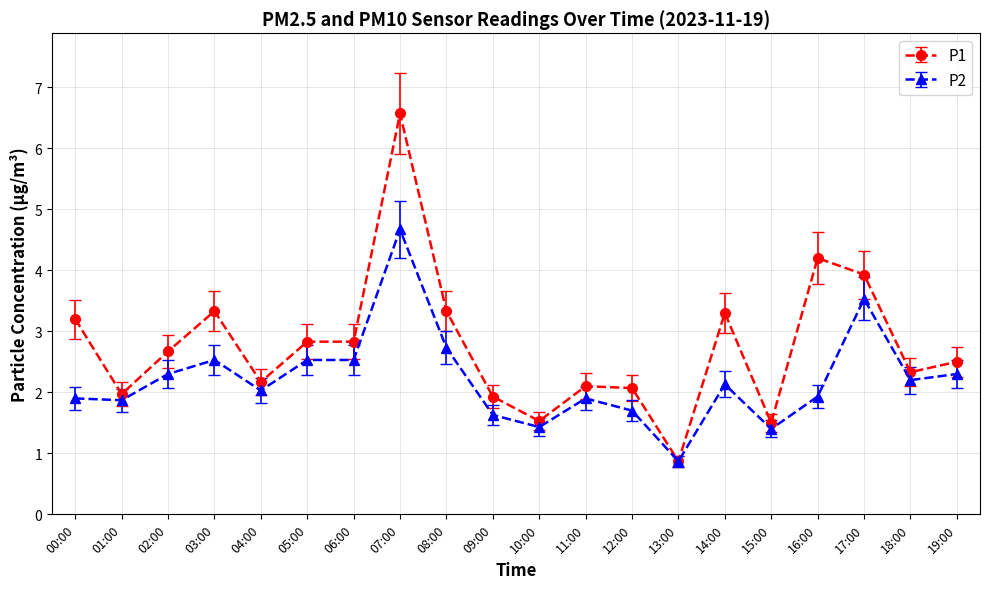

What is the difference between the maximum and minimum values in the P2 series?

3.8